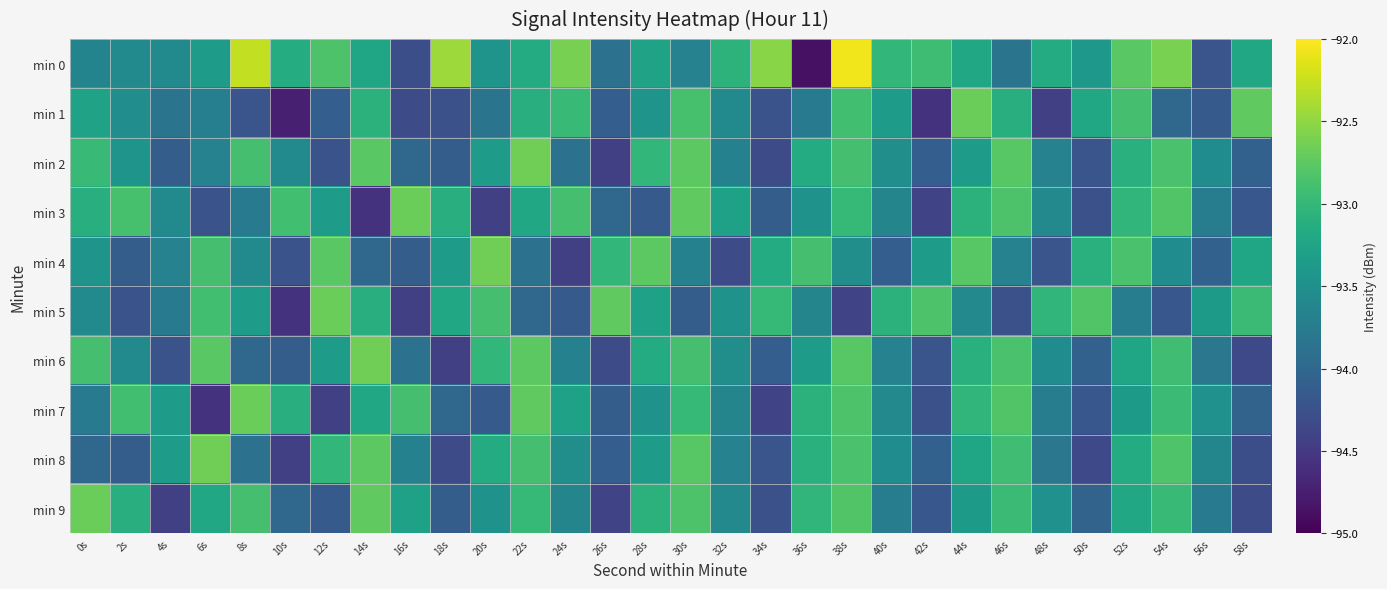

How many series are shown in this chart?

10